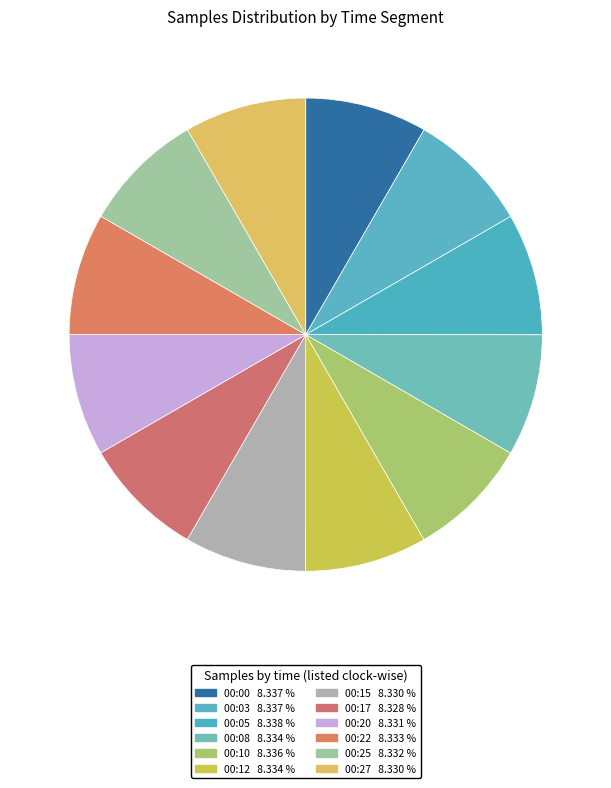

Does 00:00 represent more than half of the total?

No